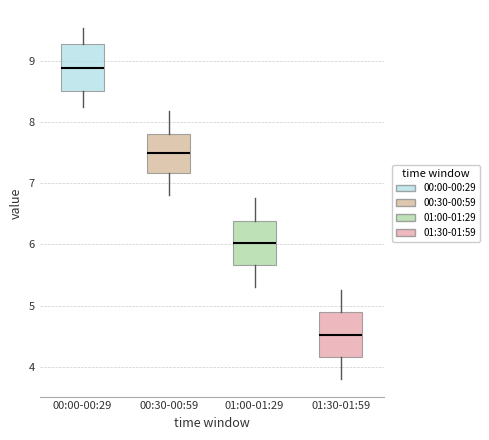

Reading left to right, transcribe this box plot: for each box, give where its median line is, the range the box spans, and where its two whiskers end, as read against the y-axis. The values are not printed on the chart, so give them approximately, as read against the axis.

00:00-00:29: median 8.9, box 8.5 to 9.3, whiskers 8.3 to 9.5
00:30-00:59: median 7.5, box 7.2 to 7.8, whiskers 6.8 to 8.2
01:00-01:29: median 6.0, box 5.7 to 6.4, whiskers 5.3 to 6.8
01:30-01:59: median 4.5, box 4.2 to 4.9, whiskers 3.8 to 5.3